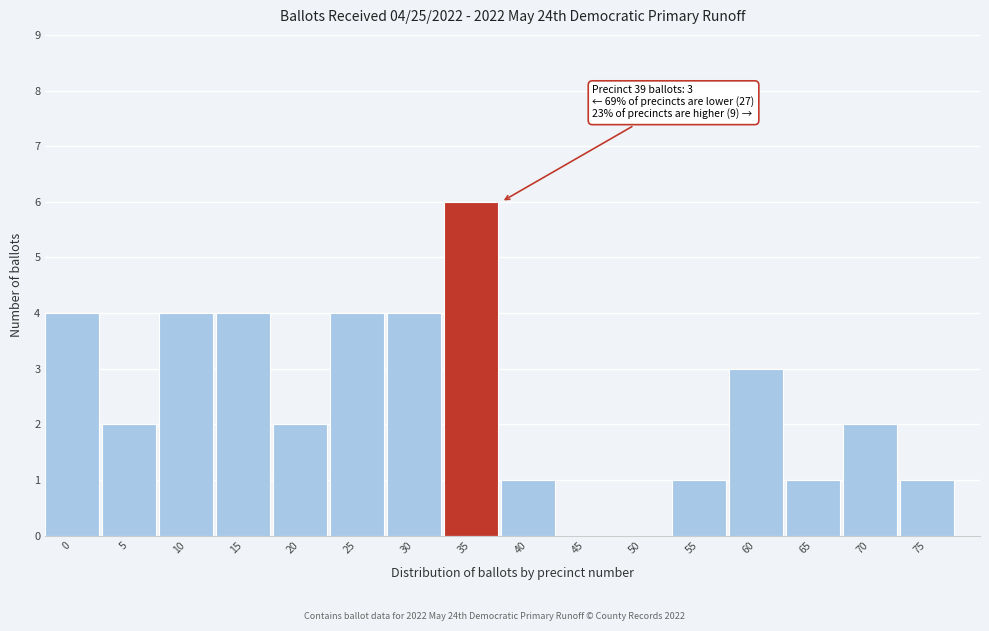

Reading right to left, transcribe all the data shown in this chart.

75=1	70=2	65=1	60=3	55=1	50=0	45=0	40=1	35=6	30=4	25=4	20=2	15=4	10=4	5=2	0=4